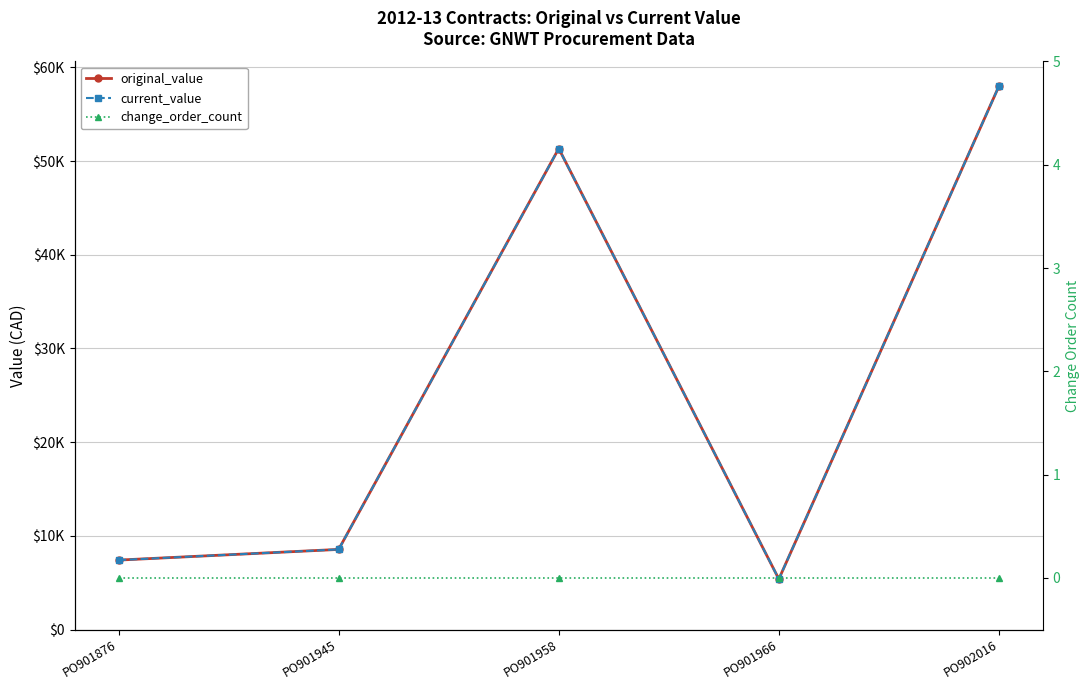

What is the value of the current_value point at the 1st from the left?

7410.0